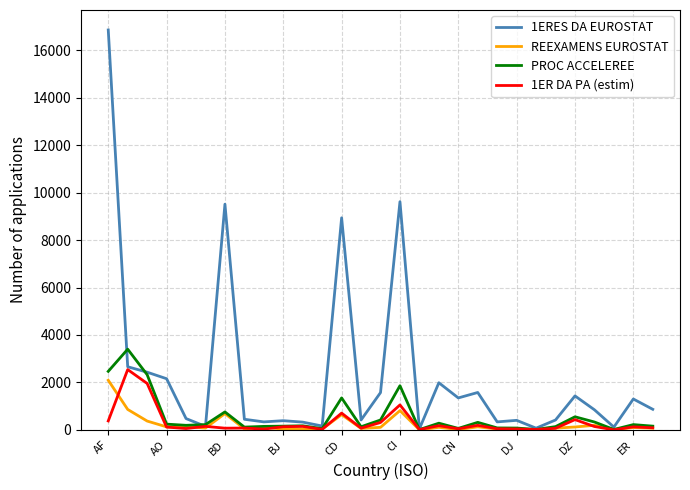

Which series has the largest total across all categories?

1ERES DA EUROSTAT